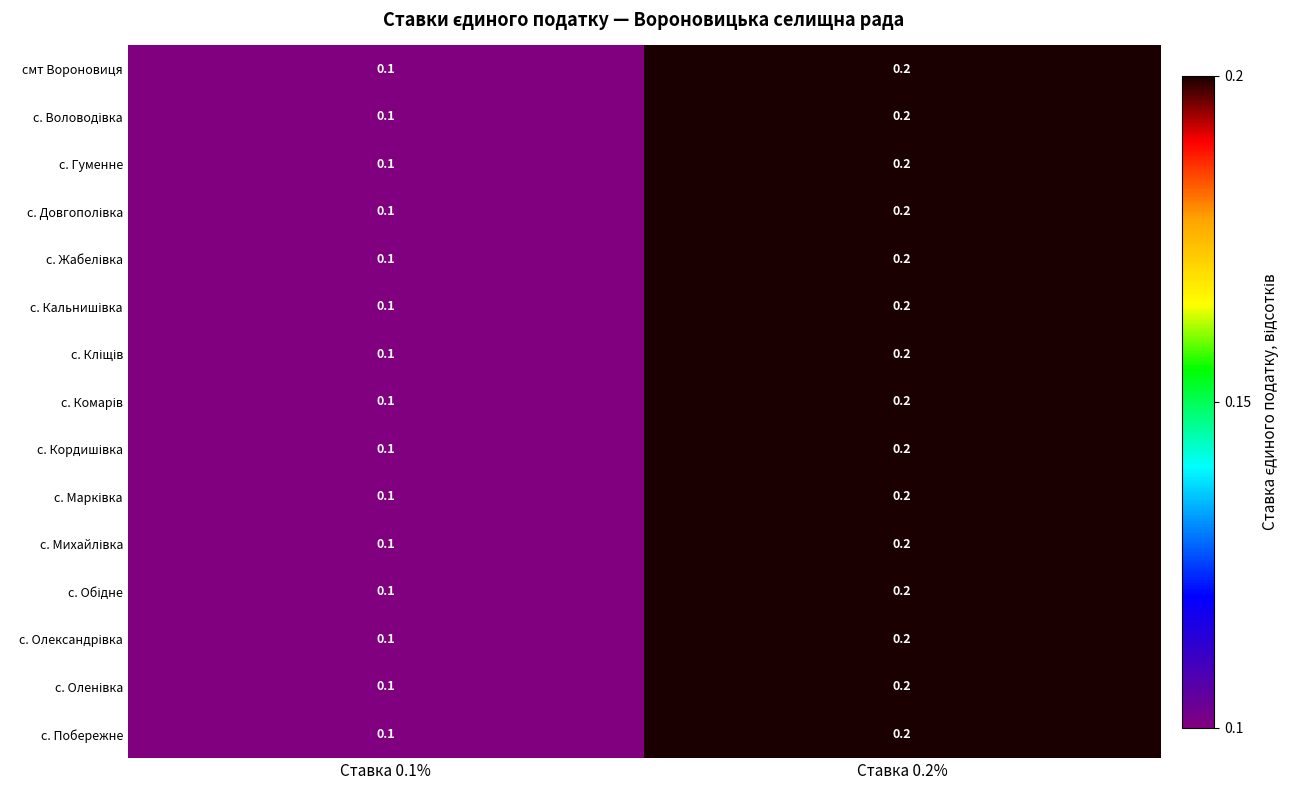

At which category is the sum across all series the highest?

Ставка 0.2%